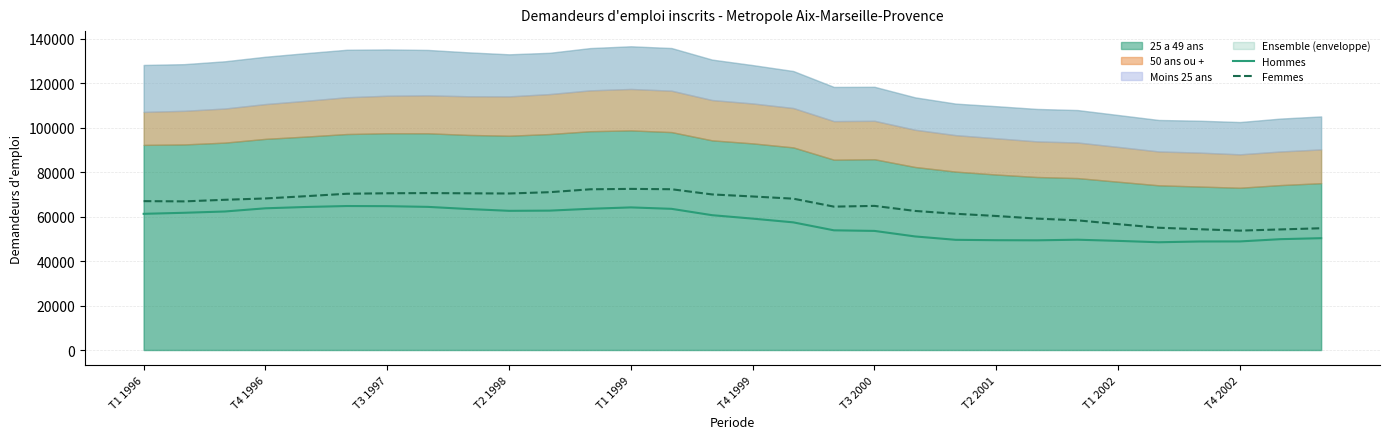

What is the lowest value of the Hommes series?

48490